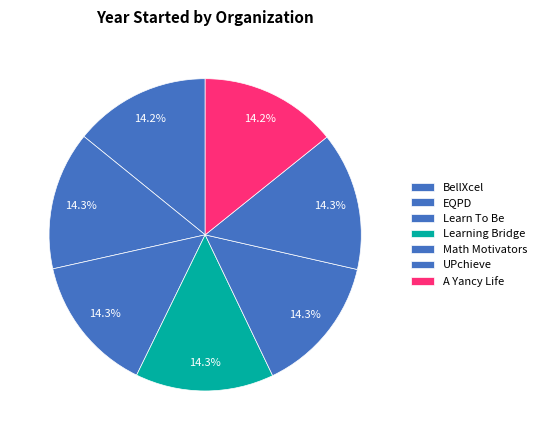

How many slices are in this pie chart?

7